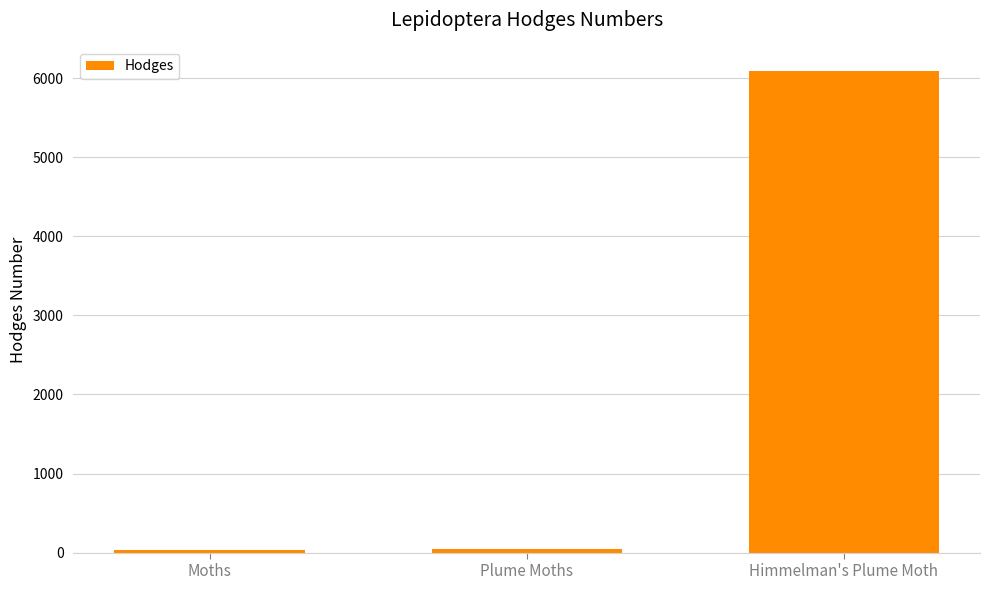

What is the label of the 2nd bar from the right?

Plume Moths